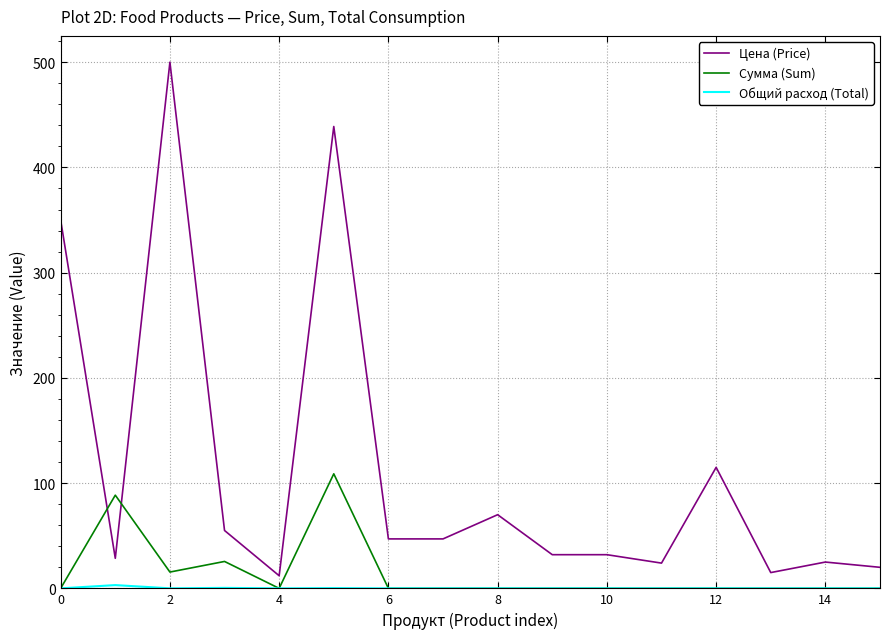

Which series has the largest total across all categories?

Цена (Price)